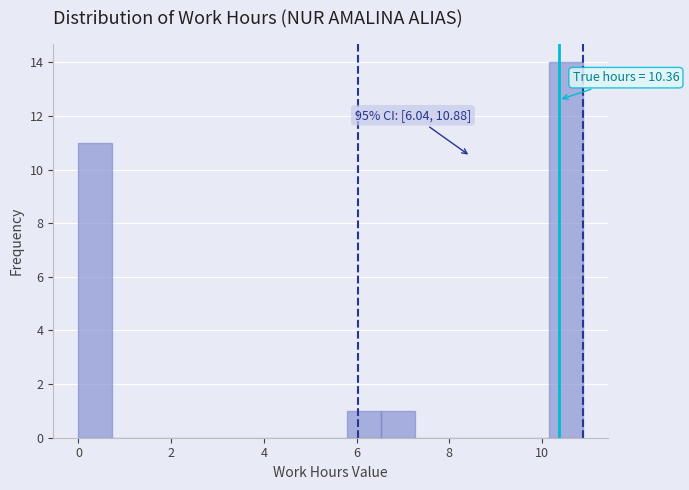

Read against the x-axis, roughly where is the centre of the tallest bar?

10.6